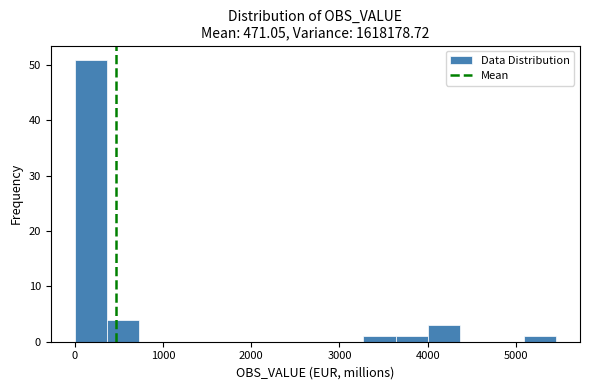

Read against the x-axis, roughly where is the centre of the tallest bar?

200